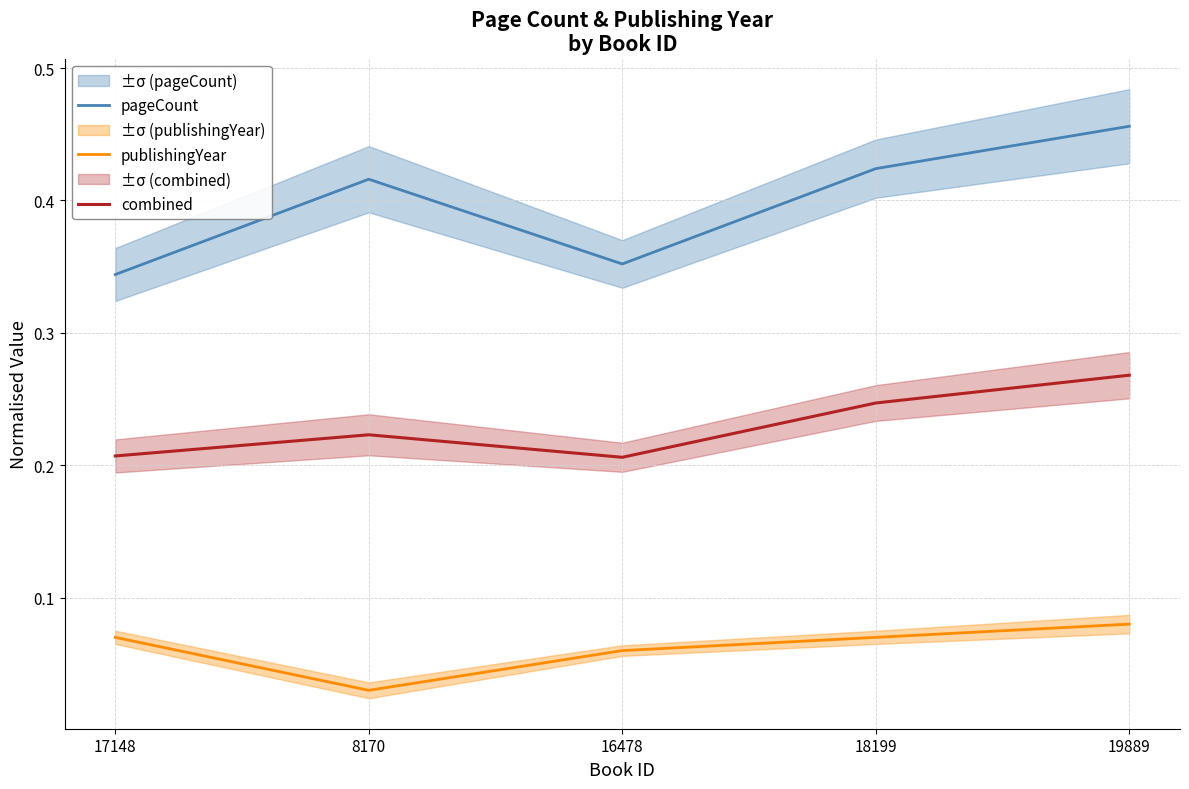

True or false: pageCount and combined cross at least once.

False